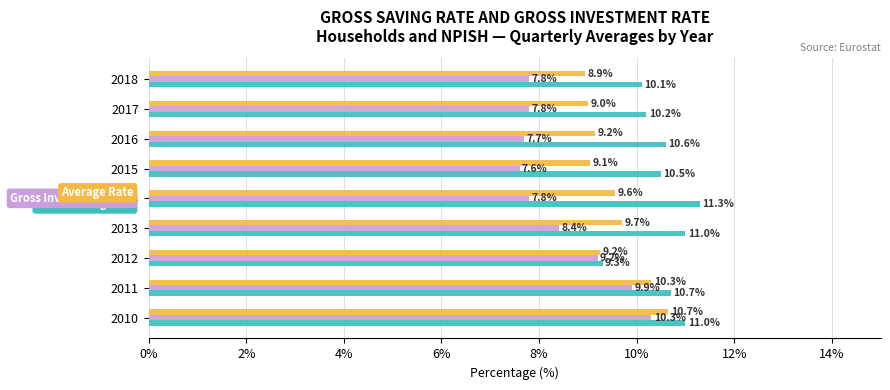

What is the maximum value shown in the chart?

11.3